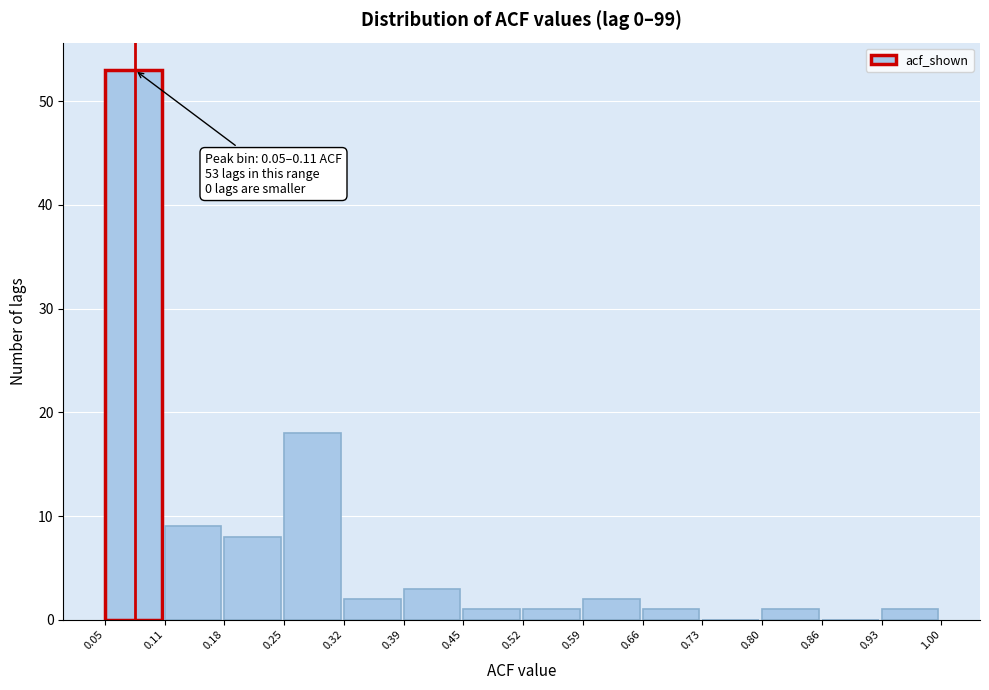

Which range on the x-axis has the tallest bar?

0.05 to 0.11